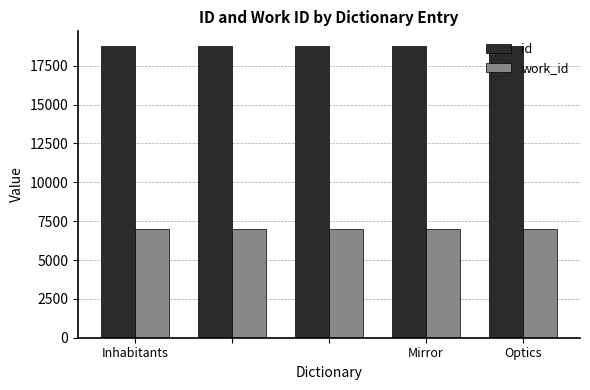

Does the chart contain any negative values?

No